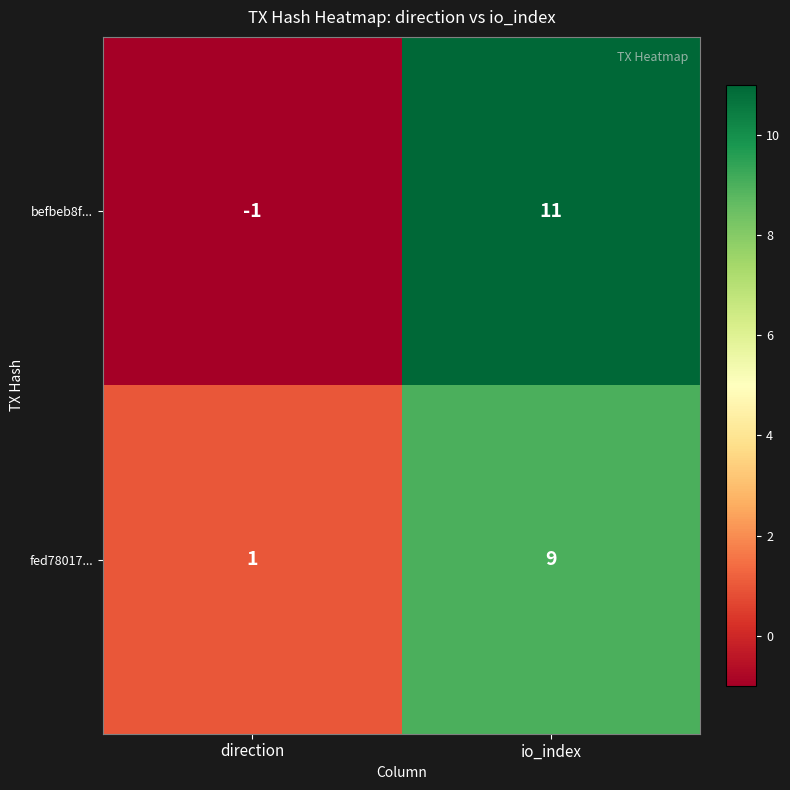

At which category is the sum across all series the highest?

io_index